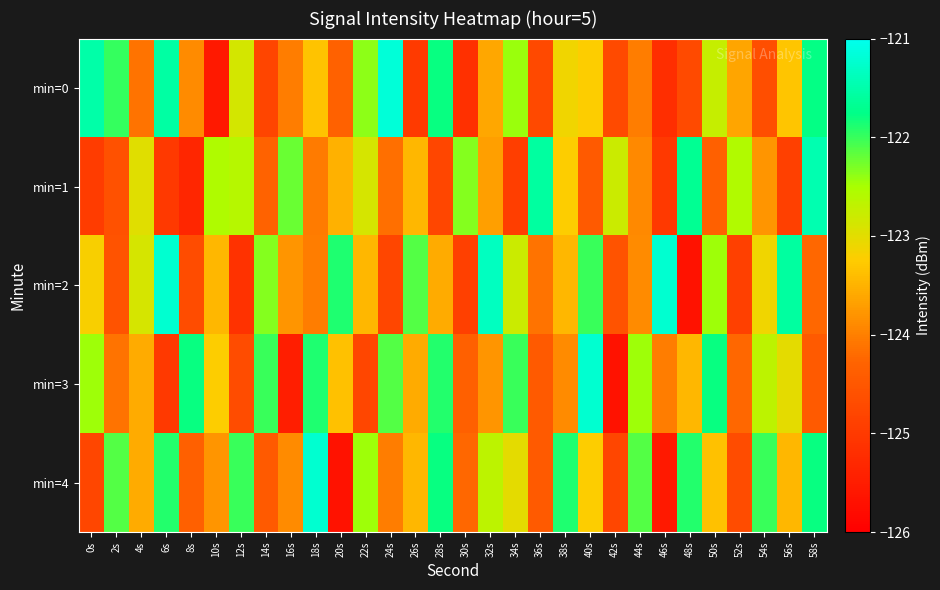

Reading left to right, extract all data points from this chart.

min=0: 0s=-121.5	2s=-122.0	4s=-124.1	6s=-121.6	8s=-123.9	10s=-125.6	12s=-122.9	14s=-124.8	16s=-124.0	18s=-123.3	20s=-124.3	22s=-122.4	24s=-121.2	26s=-125.0	28s=-121.8	30s=-125.2	32s=-123.6	34s=-122.4	36s=-124.7	38s=-123.1	40s=-123.2	42s=-124.7	44s=-124.0	46s=-125.2	48s=-124.7	50s=-122.8	52s=-123.6	54s=-124.6	56s=-123.3	58s=-121.8
min=1: 0s=-125.0	2s=-124.6	4s=-123.0	6s=-125.0	8s=-125.3	10s=-122.6	12s=-122.6	14s=-124.3	16s=-122.2	18s=-124.0	20s=-123.5	22s=-122.9	24s=-124.2	26s=-123.4	28s=-124.8	30s=-122.3	32s=-123.7	34s=-124.9	36s=-121.6	38s=-123.2	40s=-124.5	42s=-122.8	44s=-123.9	46s=-125.0	48s=-121.7	50s=-124.3	52s=-122.6	54s=-123.8	56s=-124.9	58s=-121.5
min=2: 0s=-123.2	2s=-124.6	4s=-122.9	6s=-121.2	8s=-124.7	10s=-123.5	12s=-125.1	14s=-122.3	16s=-123.8	18s=-124.0	20s=-121.9	22s=-123.5	24s=-124.8	26s=-122.1	28s=-123.6	30s=-124.9	32s=-121.3	34s=-122.8	36s=-124.1	38s=-123.5	40s=-122.0	42s=-124.6	44s=-123.9	46s=-121.2	48s=-125.7	50s=-122.5	52s=-124.9	54s=-123.1	56s=-121.6	58s=-124.2
min=3: 0s=-122.5	2s=-124.1	4s=-123.6	6s=-125.0	8s=-121.8	10s=-123.2	12s=-124.7	14s=-122.0	16s=-125.5	18s=-121.9	20s=-123.3	22s=-124.8	24s=-122.1	26s=-123.6	28s=-121.9	30s=-124.3	32s=-123.8	34s=-122.0	36s=-124.5	38s=-123.9	40s=-121.2	42s=-125.7	44s=-122.5	46s=-124.0	48s=-123.5	50s=-121.8	52s=-124.2	54s=-122.7	56s=-123.0	58s=-124.5
min=4: 0s=-124.8	2s=-122.1	4s=-123.6	6s=-121.9	8s=-124.3	10s=-123.8	12s=-122.0	14s=-124.5	16s=-123.9	18s=-121.2	20s=-125.7	22s=-122.5	24s=-124.0	26s=-123.5	28s=-121.8	30s=-124.2	32s=-122.7	34s=-123.0	36s=-124.5	38s=-121.9	40s=-123.2	42s=-124.8	44s=-122.1	46s=-125.6	48s=-121.9	50s=-123.3	52s=-124.7	54s=-122.0	56s=-123.5	58s=-121.8